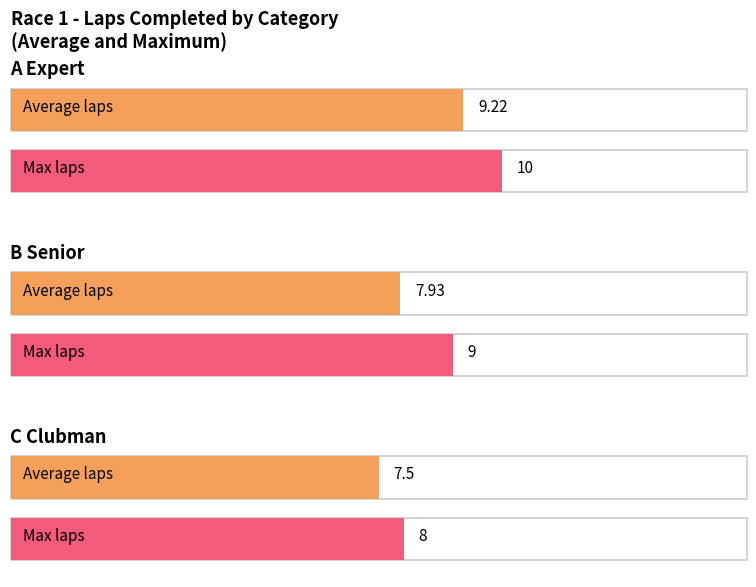

Which has a higher value, A Expert or C Clubman?

A Expert